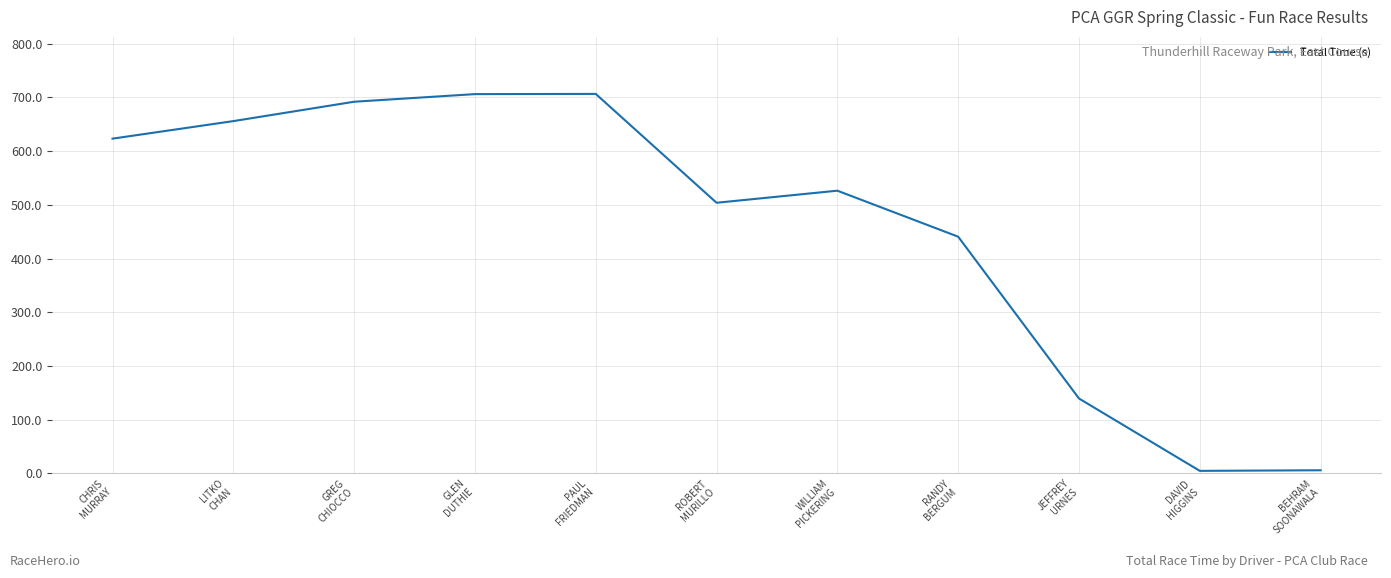

What is the maximum value shown in the chart?

706.6